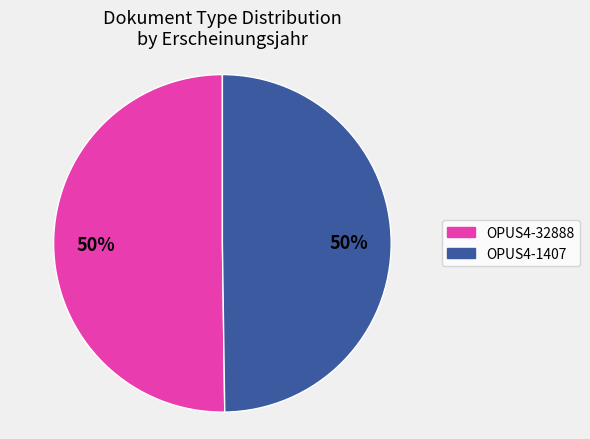

What is the ratio of the value at OPUS4-32888 to the value at OPUS4-1407?

1.0